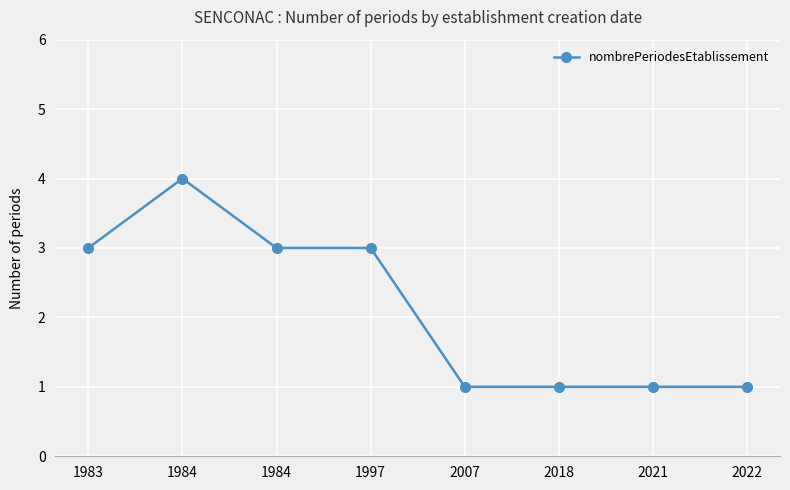

How many points are higher than both their immediate neighbors (excluding endpoints)?

1